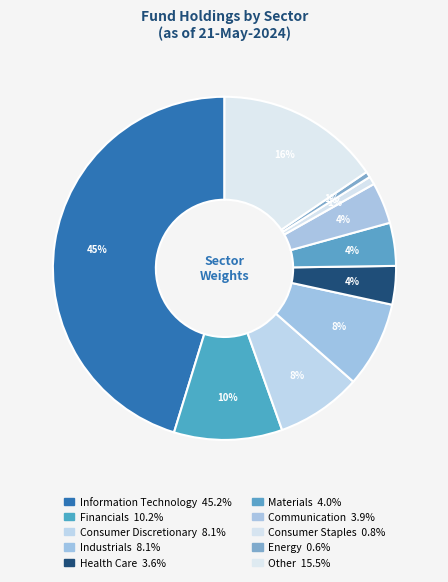

To the nearest percent, what is the difference between the largest and smallest slice percentages?

45%